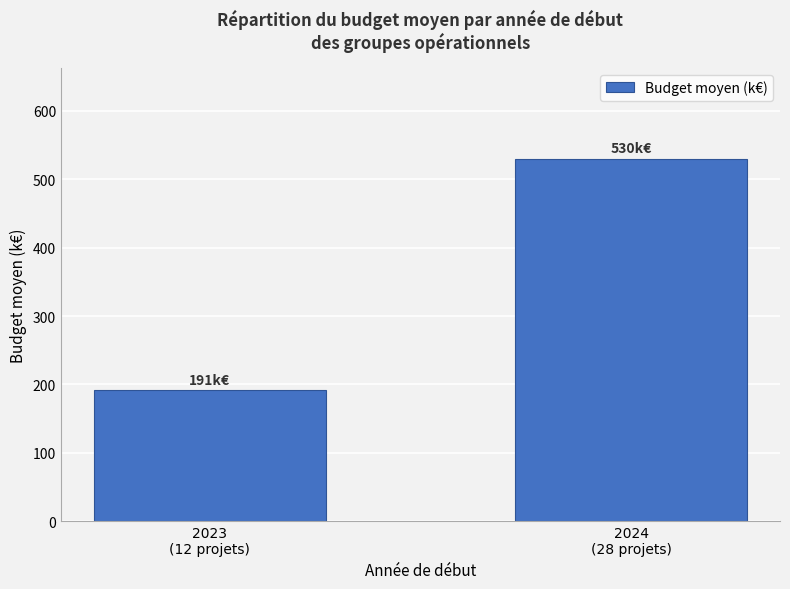

What is the sum of all values?

721.4